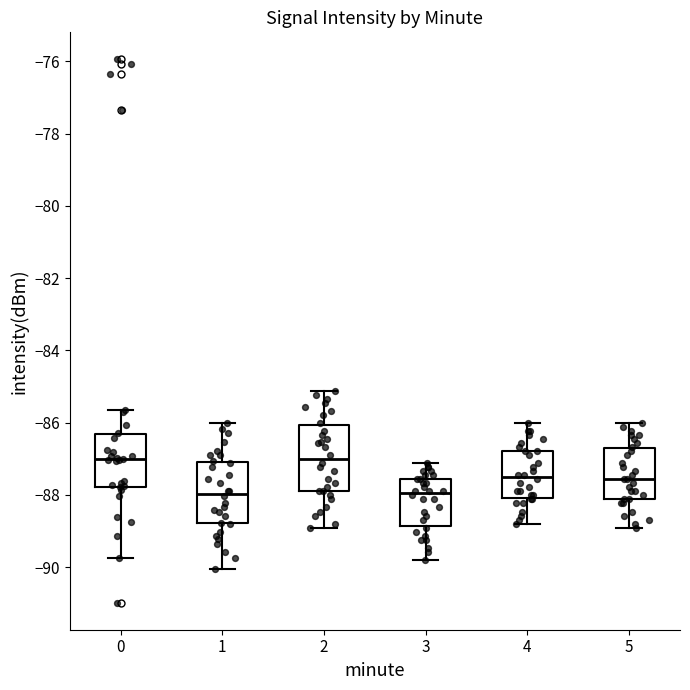

Reading left to right, read every box against the y-axis: the position of its median line, the range the box covers, and the ends of its whiskers. The values are not printed on the chart, so give them approximately, as read against the axis.

0: median -87.0, box -87.8 to -86.4, whiskers -89.8 to -85.6
1: median -88.0, box -88.8 to -87.0, whiskers -90.0 to -86.0
2: median -87.0, box -87.8 to -86.0, whiskers -89.0 to -85.2
3: median -88.0, box -88.8 to -87.6, whiskers -89.8 to -87.2
4: median -87.6, box -88.0 to -86.8, whiskers -88.8 to -86.0
5: median -87.6, box -88.2 to -86.8, whiskers -89.0 to -86.0